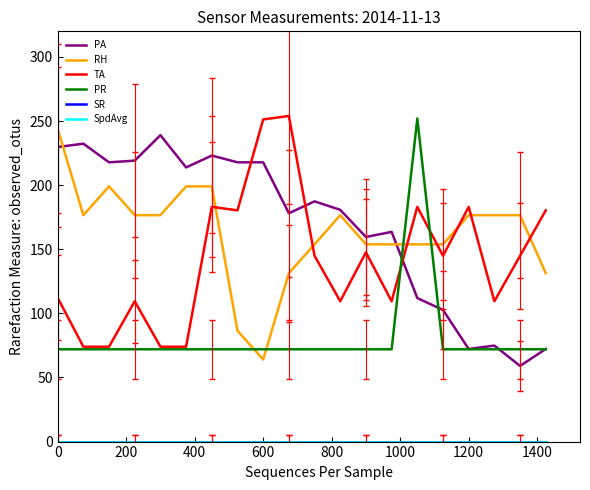

True or false: RH has more than 2 points higher than both neighbors.

False